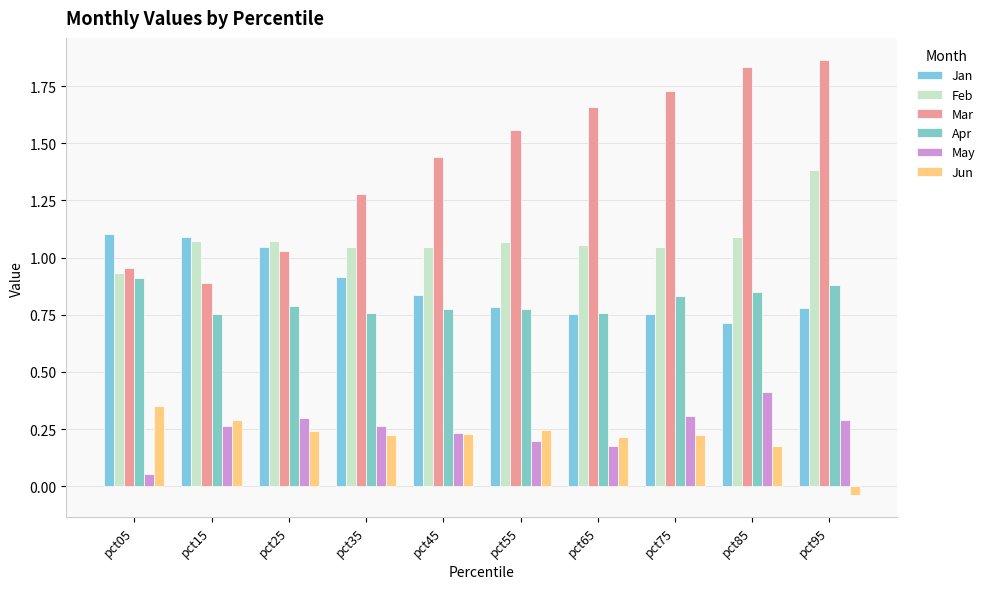

What is the average value of the May series?

0.2